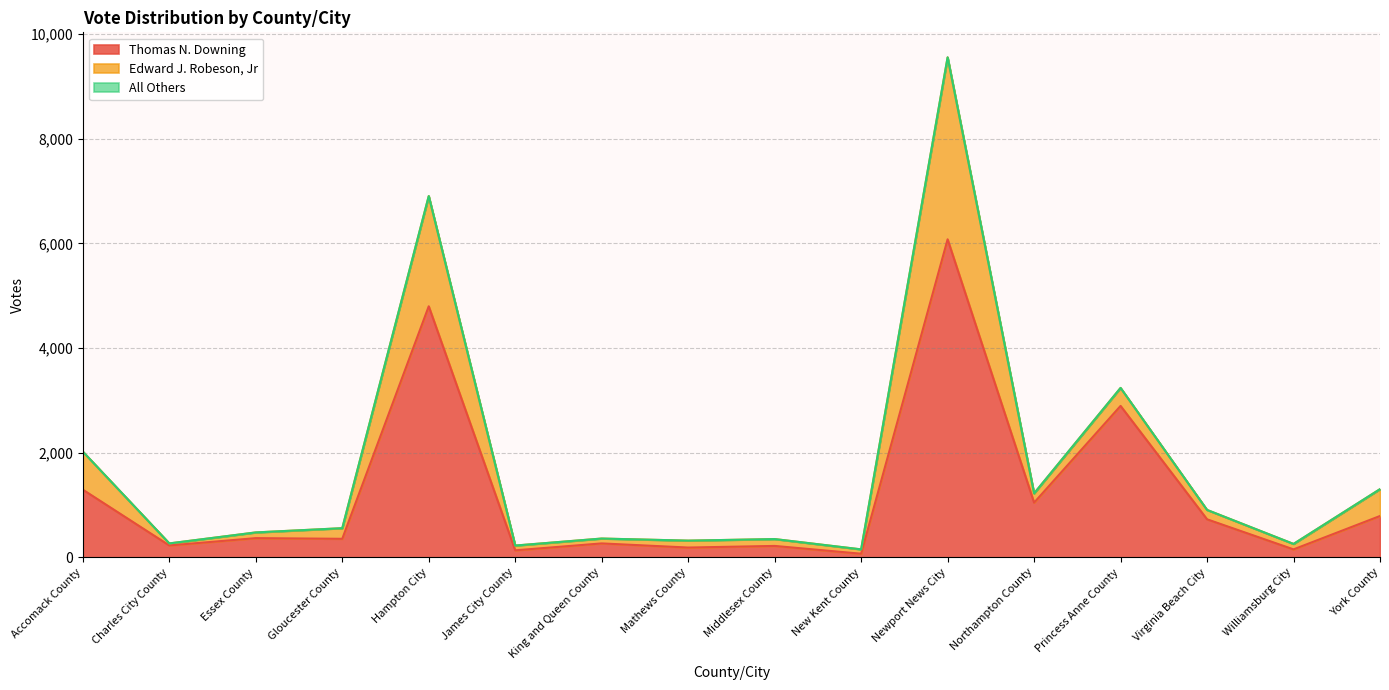

How many lines are shown in the chart?

3